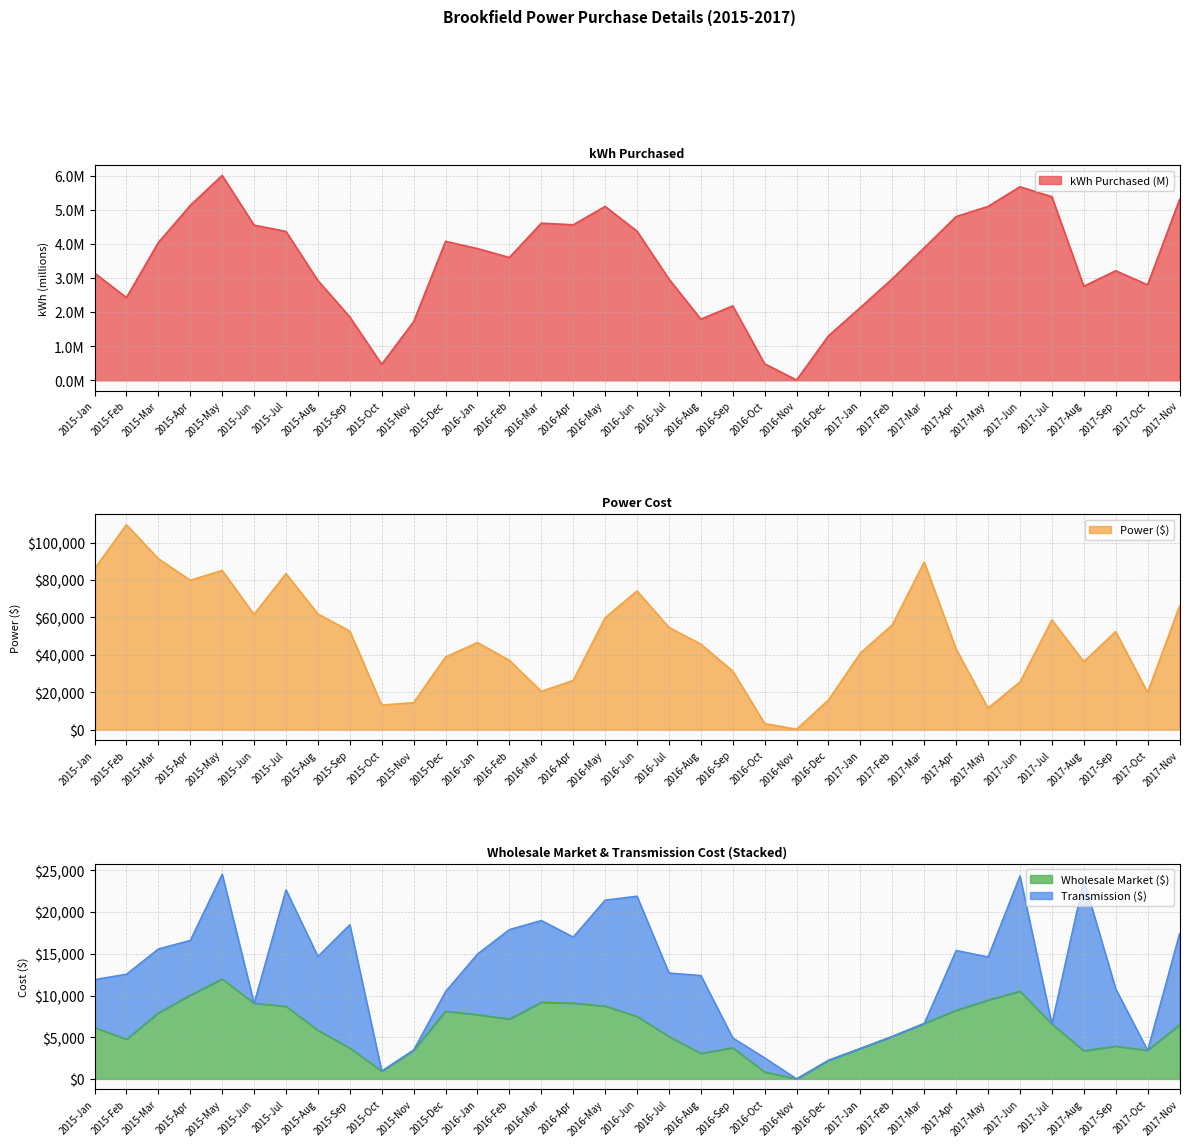

What is the sum of the kWh Purchased values at 2016-Dec and 2016-Mar?

5.9